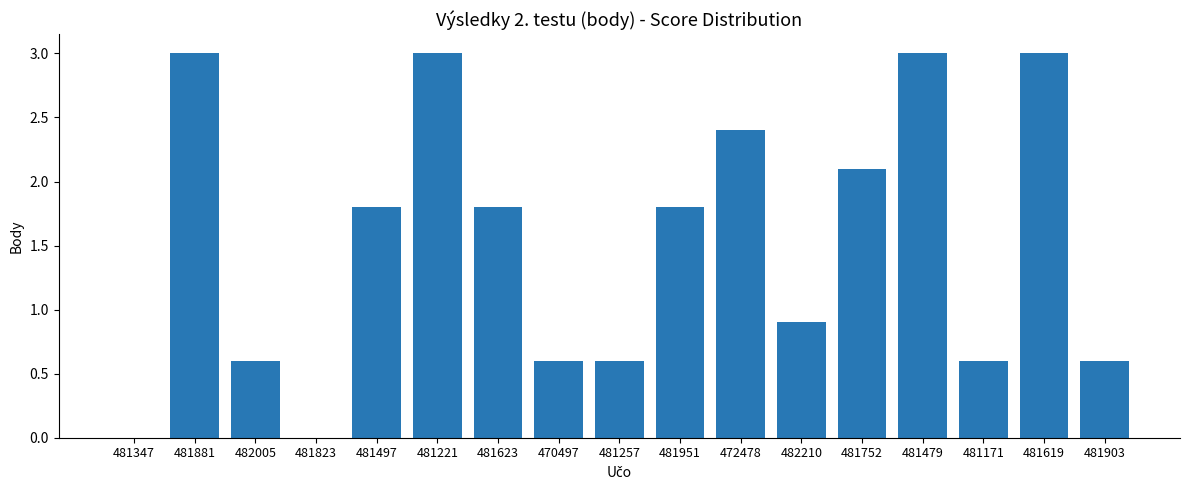

What is the change in value from 482005 to 481752?

+1.5